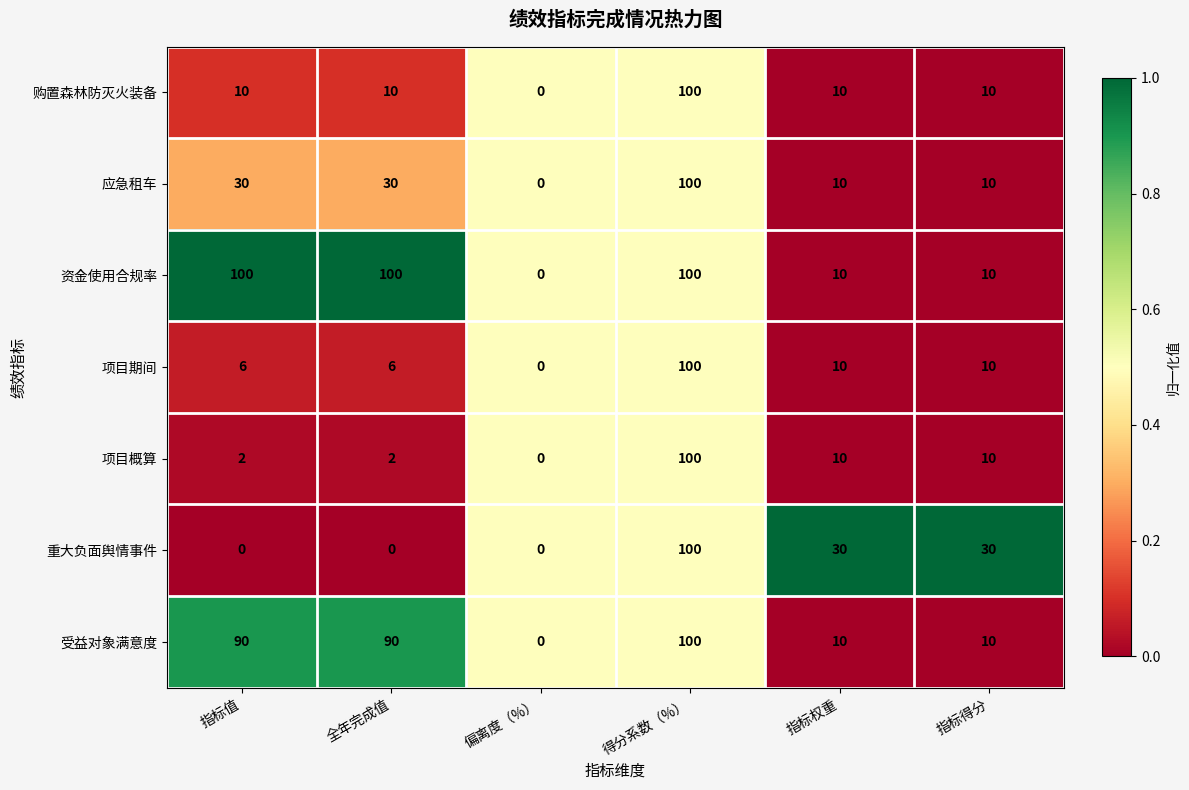

The value of 项目概算 at 得分系数（%） is 152. True or false?

False